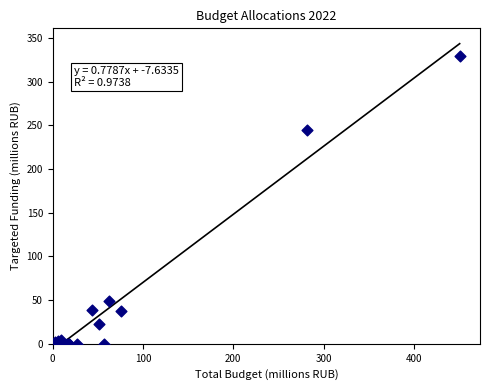

What Y value in the scatter plot is closest to 164?

244.6